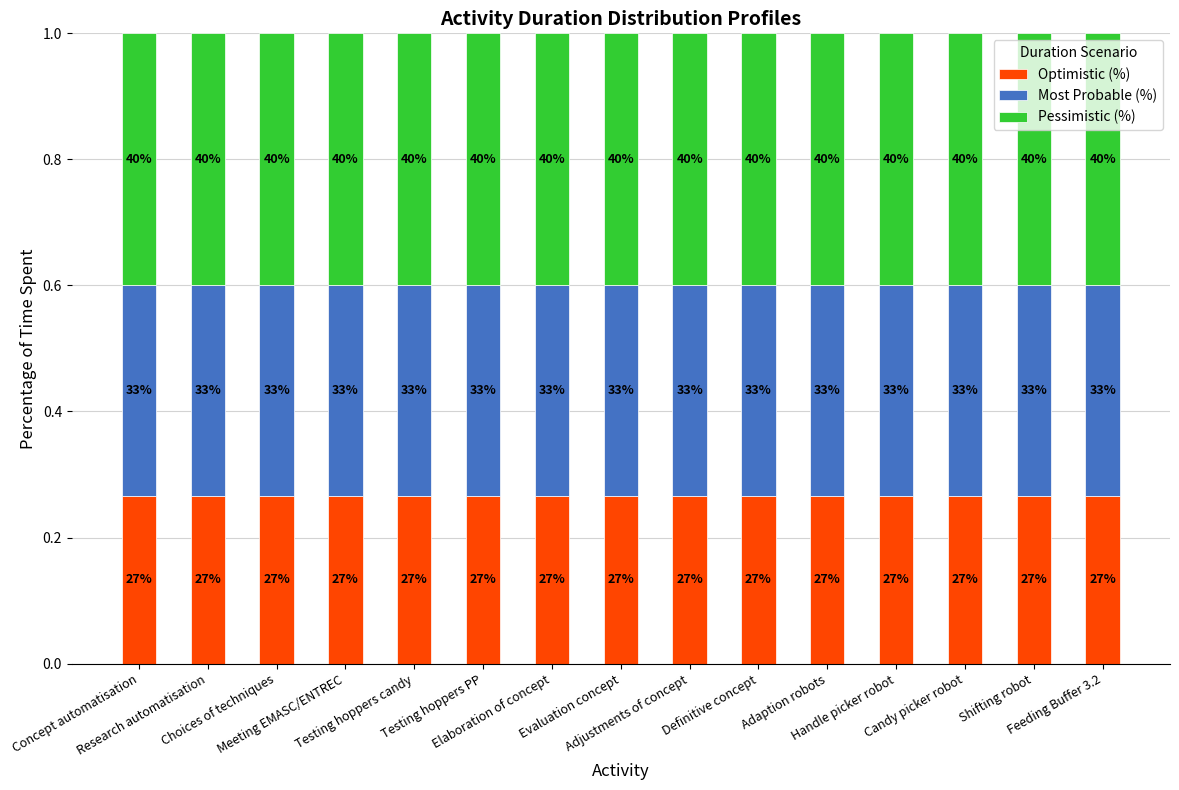

What position from the left is Concept automatisation?

1